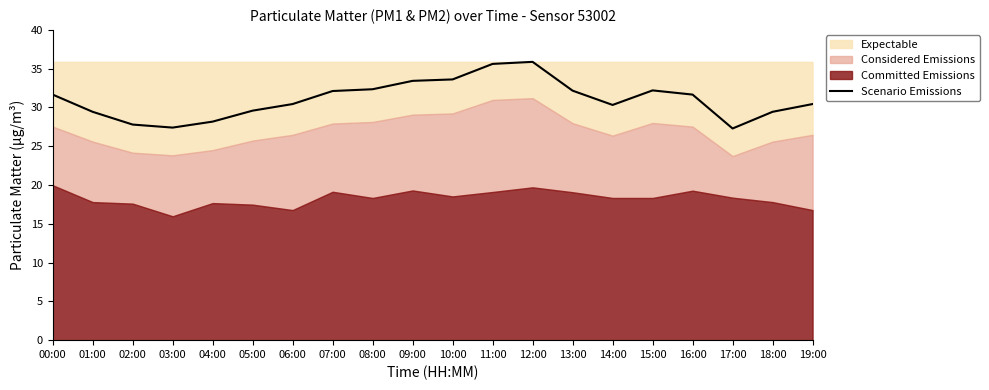

How many values exceed 31?

10